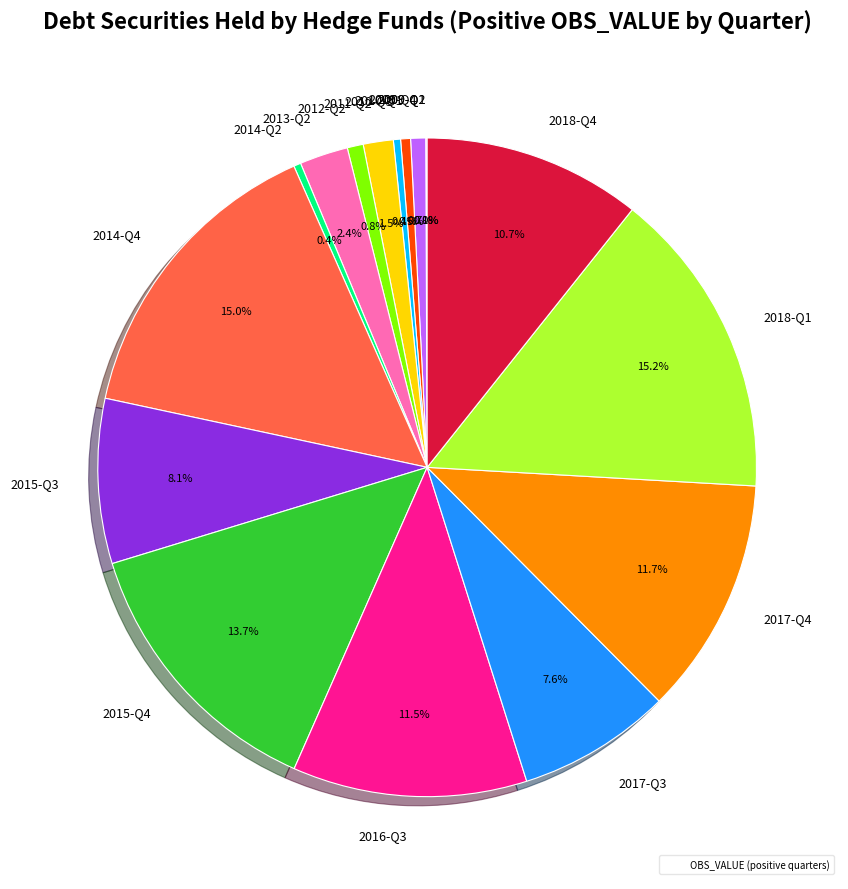

Rank the categories by value from lowest to highest.

2009-Q2, 2009-Q1, 2010-Q3, 2014-Q2, 2010-Q1, 2009-Q4, 2012-Q2, 2011-Q2, 2013-Q2, 2017-Q3, 2015-Q3, 2018-Q4, 2016-Q3, 2017-Q4, 2015-Q4, 2014-Q4, 2018-Q1